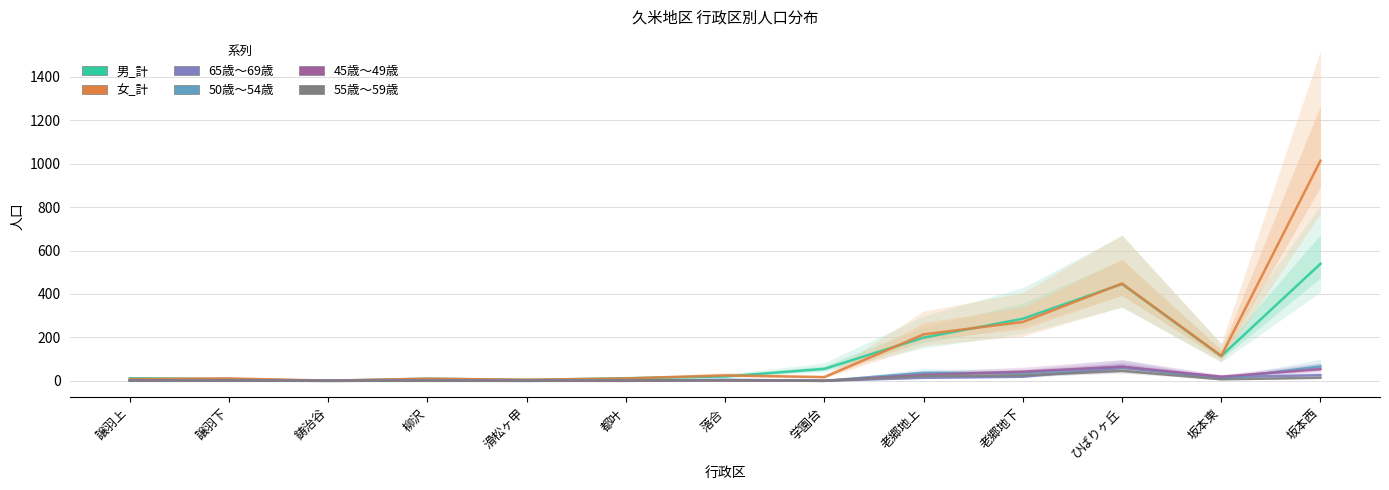

What is the spread (max minus min) of values at 譲羽下?

11